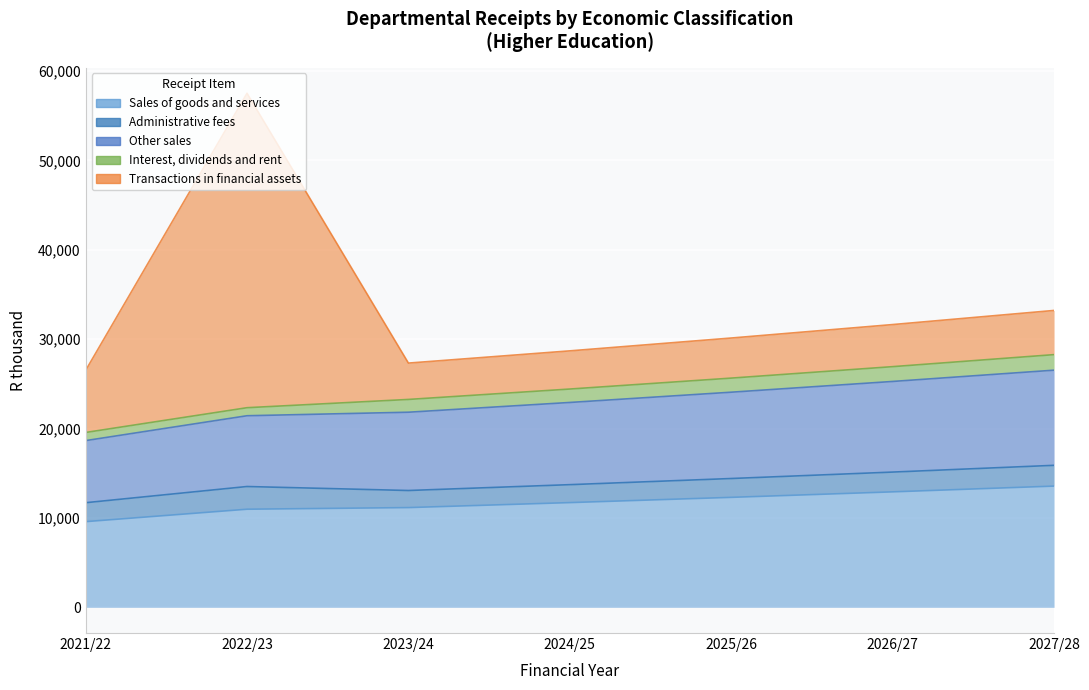

What is the difference between the Sales of goods and services values at 2023/24 and 2024/25?

558